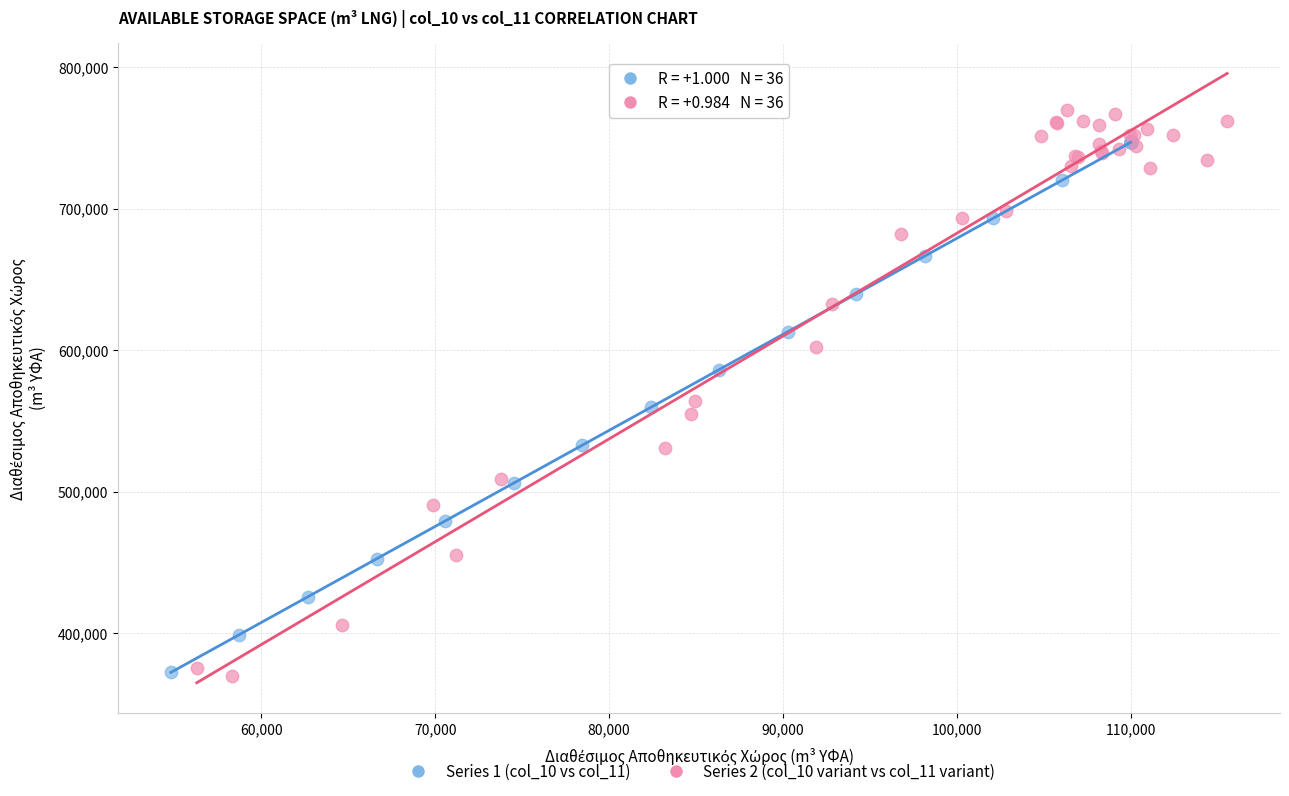

Which series reaches the maximum Y coordinate?

Series 2 (col_10 variant vs col_11 variant)